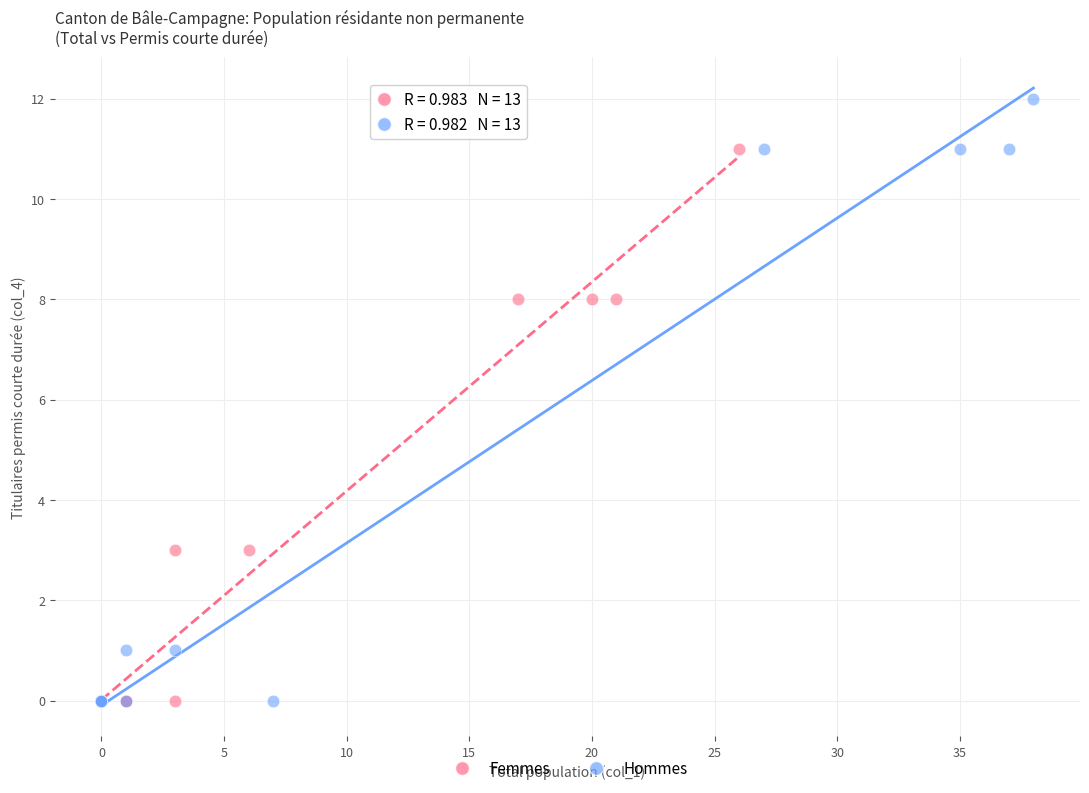

Which series has the widest spread of Y values?

Hommes